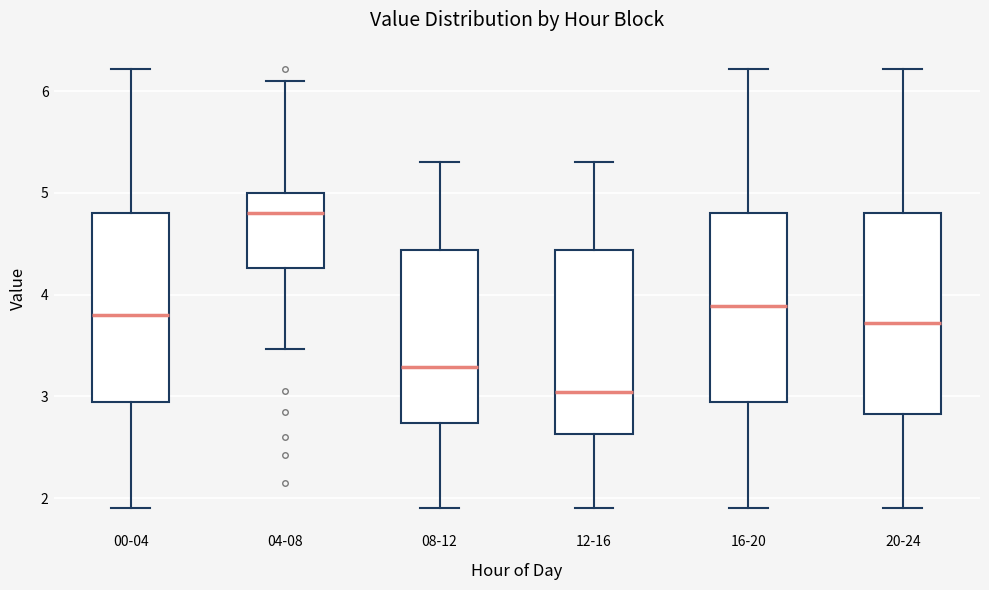

Reading left to right, transcribe this box plot: for each box, give where its median line is, the range the box spans, and where its two whiskers end, as read against the y-axis. The values are not printed on the chart, so give them approximately, as read against the axis.

00-04: median 3.8, box 2.9 to 4.8, whiskers 1.9 to 6.2
04-08: median 4.8, box 4.3 to 5.0, whiskers 3.5 to 6.1
08-12: median 3.3, box 2.7 to 4.4, whiskers 1.9 to 5.3
12-16: median 3.0, box 2.6 to 4.4, whiskers 1.9 to 5.3
16-20: median 3.9, box 2.9 to 4.8, whiskers 1.9 to 6.2
20-24: median 3.7, box 2.8 to 4.8, whiskers 1.9 to 6.2